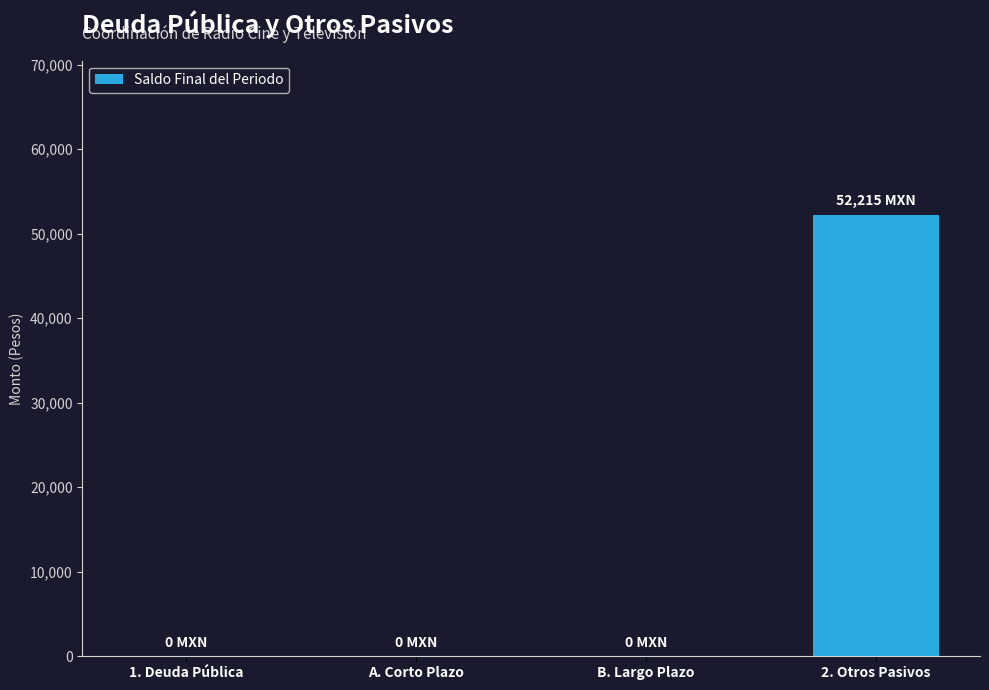

How many values are between 0 and 52215?

4